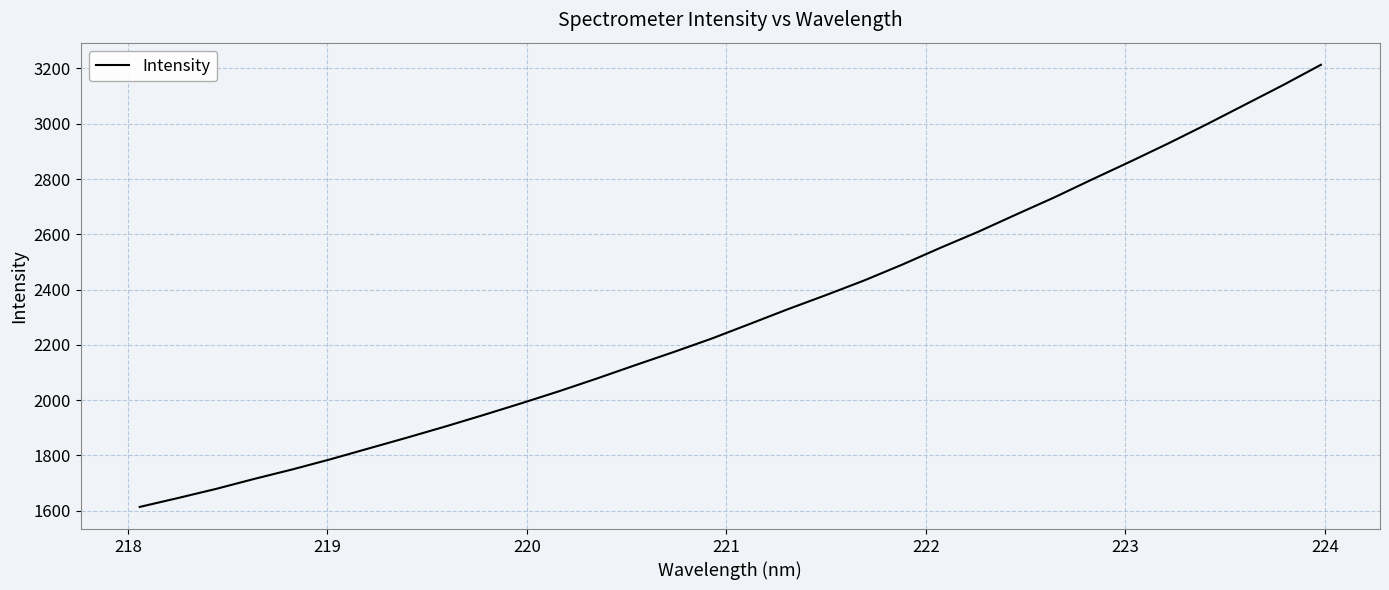

What is the smallest value displayed?

1613.7